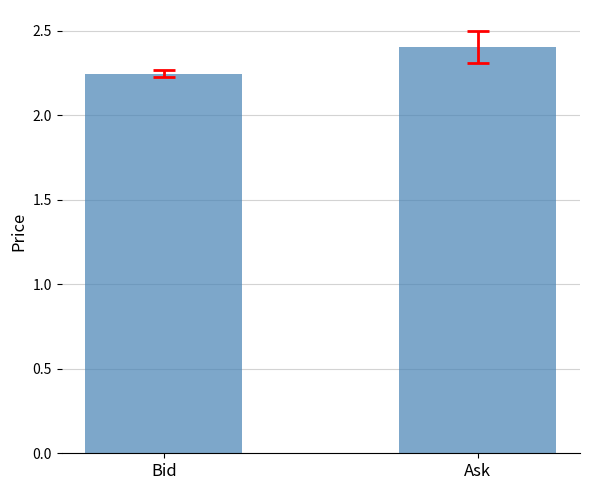

What is the label of the 2nd bar from the right?

Bid